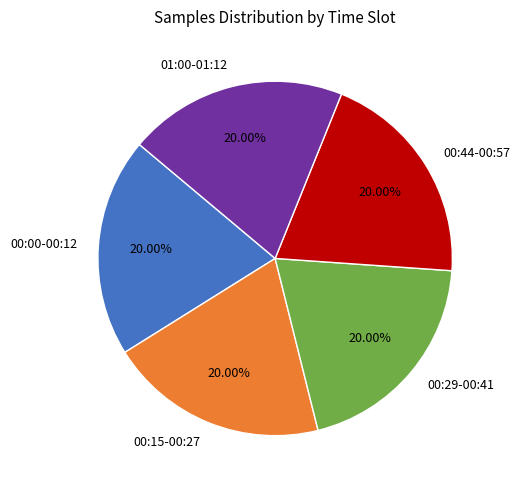

What is the ratio of the value at 01:00-01:12 to the value at 00:29-00:41?

1.0